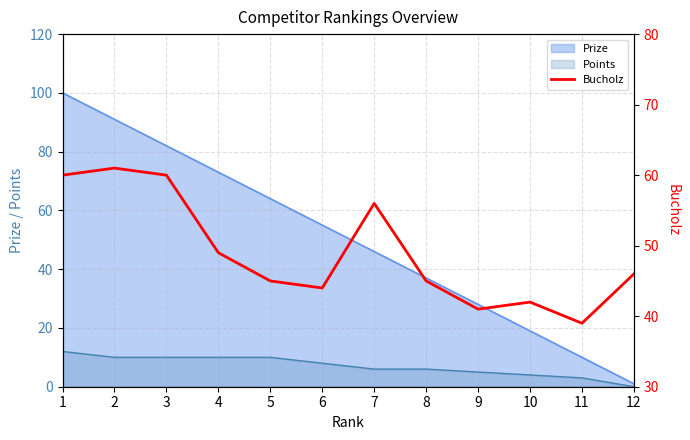

How many lines are shown in the chart?

1